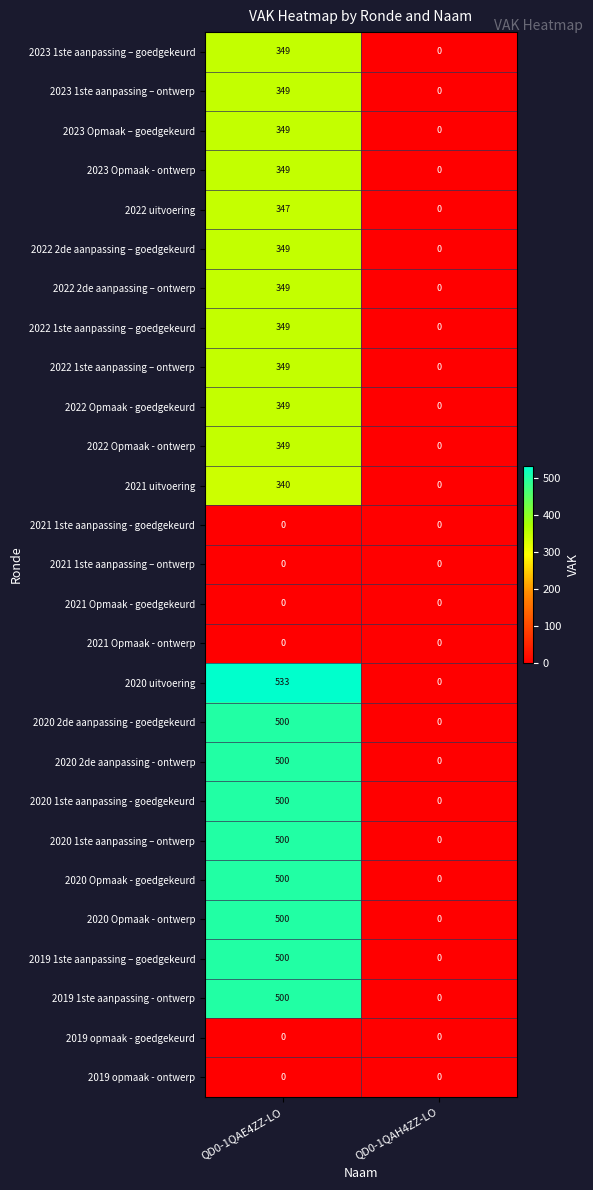

Which category has the highest value across all series?

QD0-1QAE4ZZ-LO